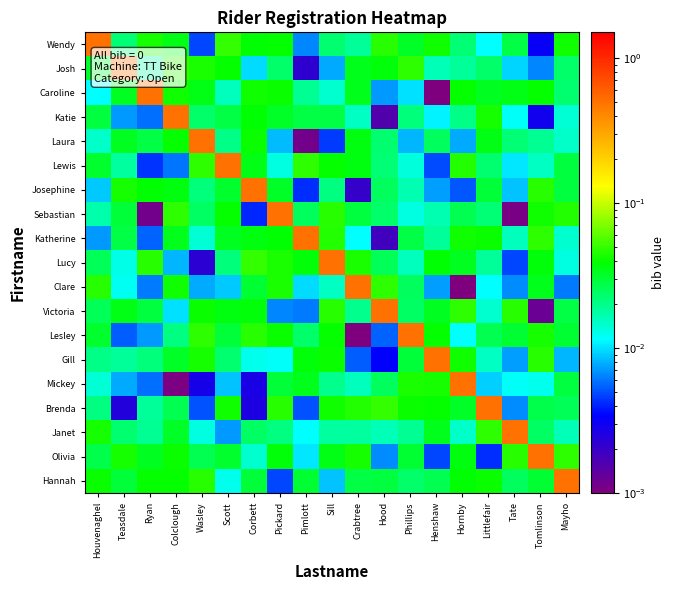

List the series in order of their peak value, lowest first.

Wendy, Josh, Caroline, Katie, Laura, Lewis, Josephine, Sebastian, Katherine, Lucy, Clare, Victoria, Lesley, Gill, Mickey, Brenda, Janet, Olivia, Hannah